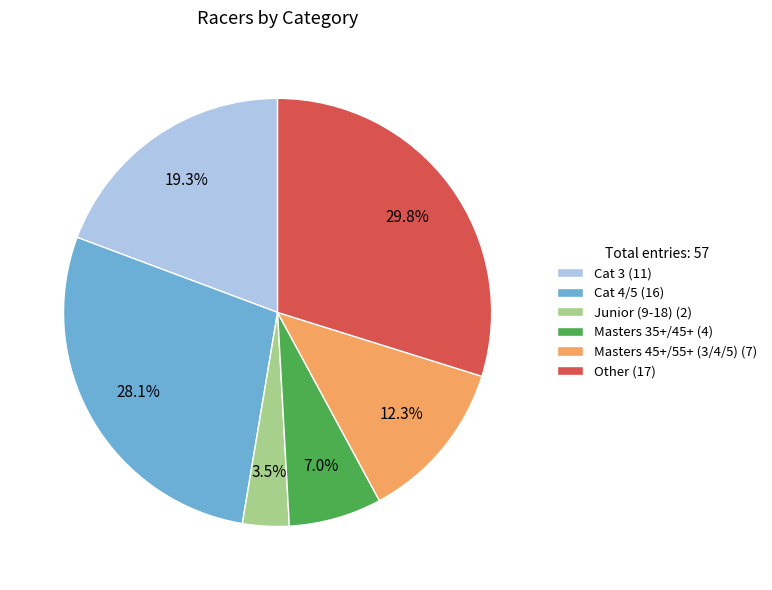

Count the number of slices in the pie.

6